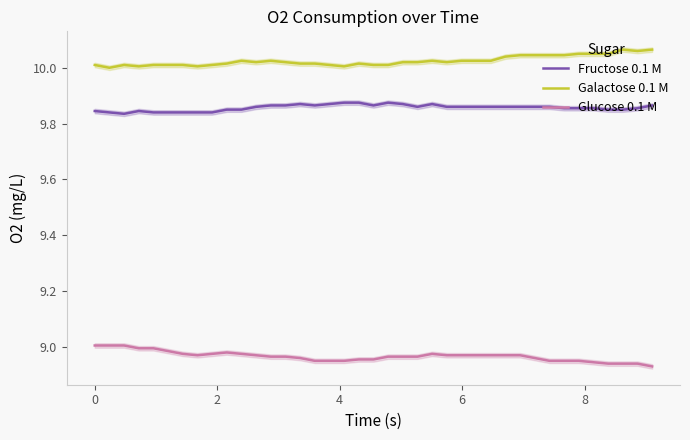

How many lines are shown in the chart?

3